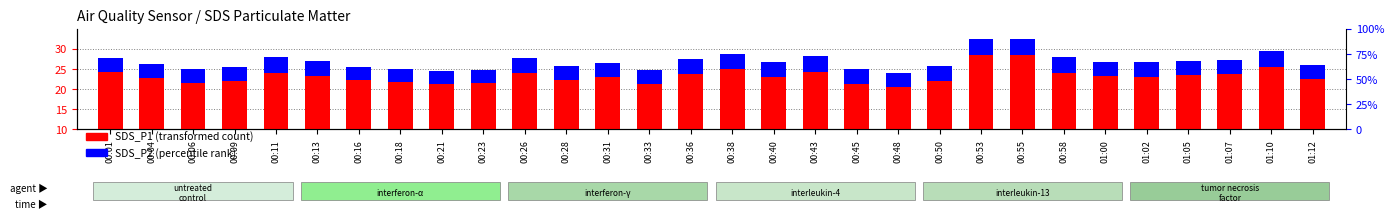

Where does the SDS_P1 (transformed count) series first go above 13?

00:01